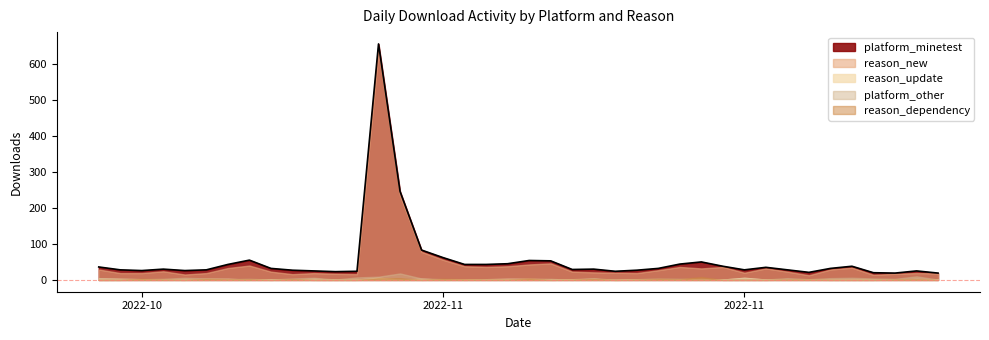

Where is the first local maximum for reason_update?

2022-10-31